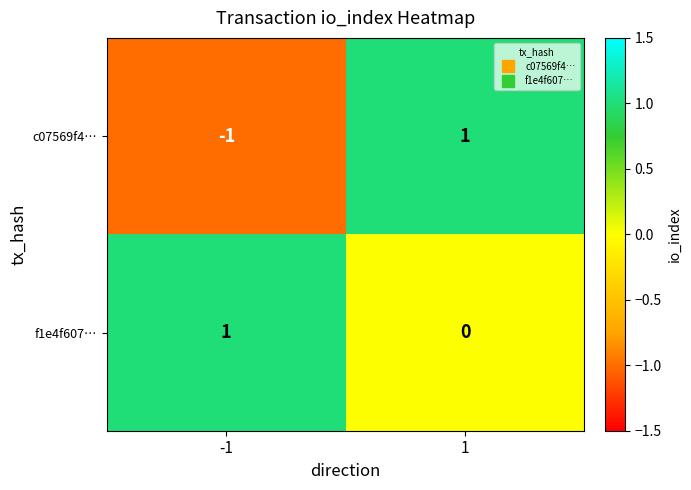

Rank the series at -1 from highest to lowest value.

f1e4f607…, c07569f4…